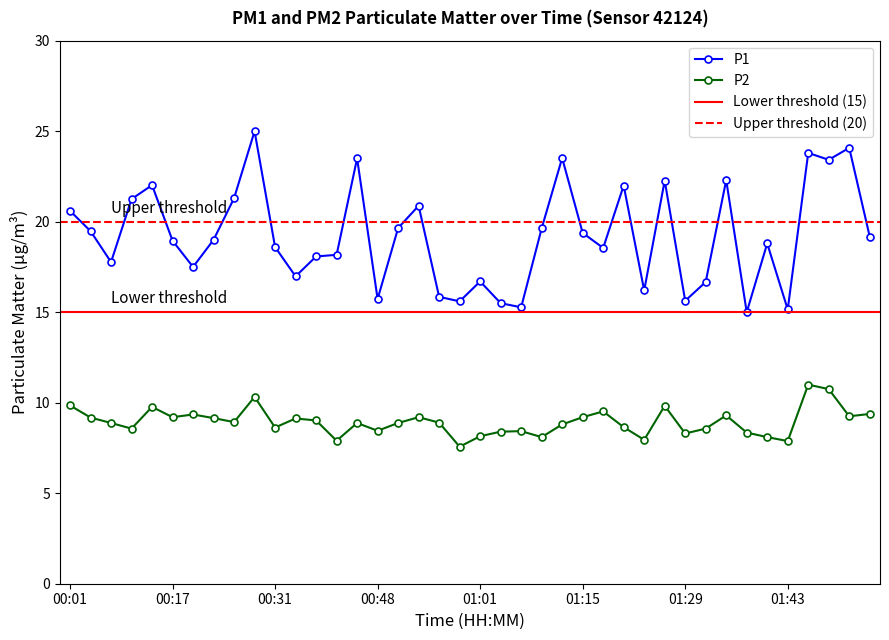

Reading left to right, list all the values displayed in this chart.

P1: 00:01=20.6	00:03=19.5	00:06=17.8	00:12=21.2	00:14=22.0	00:17=18.9	00:20=17.5	00:23=19.0	00:25=21.3	00:28=25.0	00:31=18.6	00:34=17.0	00:36=18.1	00:39=18.2	00:45=23.5	00:48=15.7	00:50=19.6	00:53=20.9	00:56=15.8	00:59=15.6	01:01=16.7	01:04=15.5	01:07=15.3	01:10=19.6	01:12=23.5	01:15=19.4	01:18=18.6	01:21=22.0	01:23=16.2	01:26=22.3	01:29=15.6	01:32=16.7	01:34=22.3	01:37=15.0	01:40=18.8	01:43=15.2	01:52=23.8	01:55=23.4	01:57=24.1	02:00=19.2
P2: 00:01=9.8	00:03=9.2	00:06=8.9	00:12=8.6	00:14=9.8	00:17=9.2	00:20=9.3	00:23=9.2	00:25=8.9	00:28=10.3	00:31=8.6	00:34=9.1	00:36=9.0	00:39=7.9	00:45=8.9	00:48=8.4	00:50=8.9	00:53=9.2	00:56=8.9	00:59=7.6	01:01=8.2	01:04=8.4	01:07=8.4	01:10=8.1	01:12=8.8	01:15=9.2	01:18=9.5	01:21=8.7	01:23=8.0	01:26=9.8	01:29=8.3	01:32=8.6	01:34=9.3	01:37=8.3	01:40=8.1	01:43=7.9	01:52=11.0	01:55=10.8	01:57=9.2	02:00=9.4